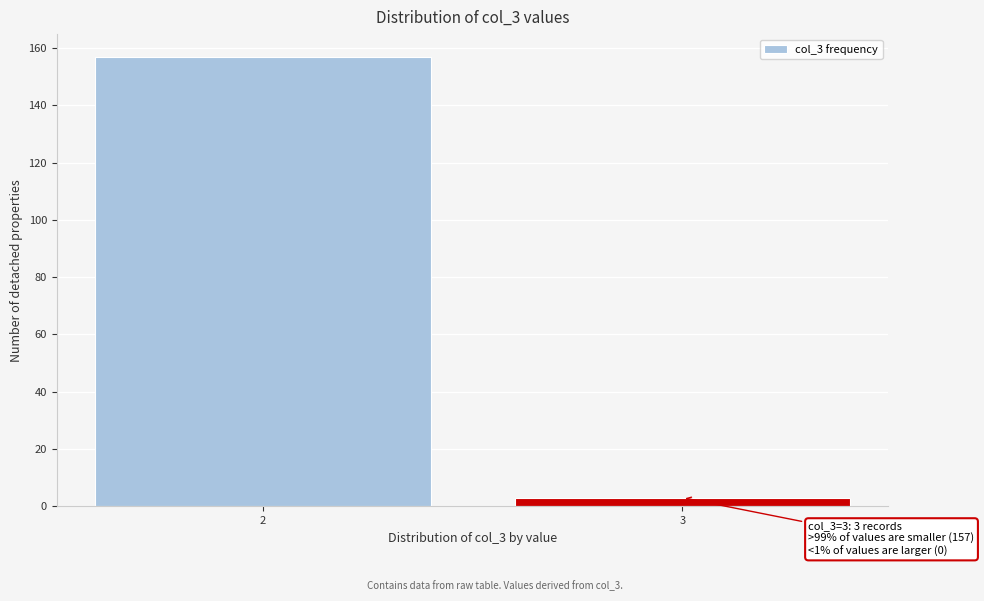

Reading left to right, what are all the values shown in this chart?

2=157	3=3